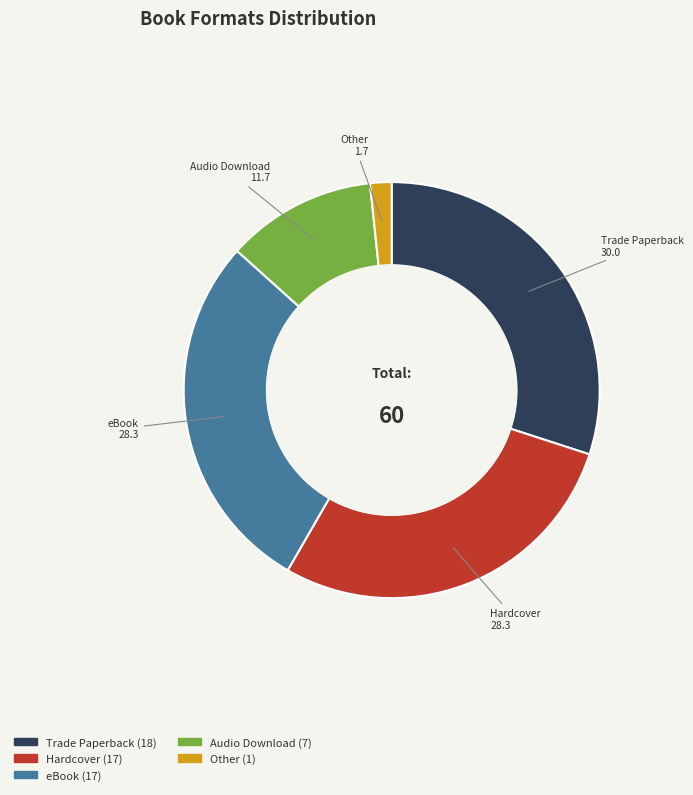

What is the ratio of the value at Trade Paperback to the value at eBook?

1.1